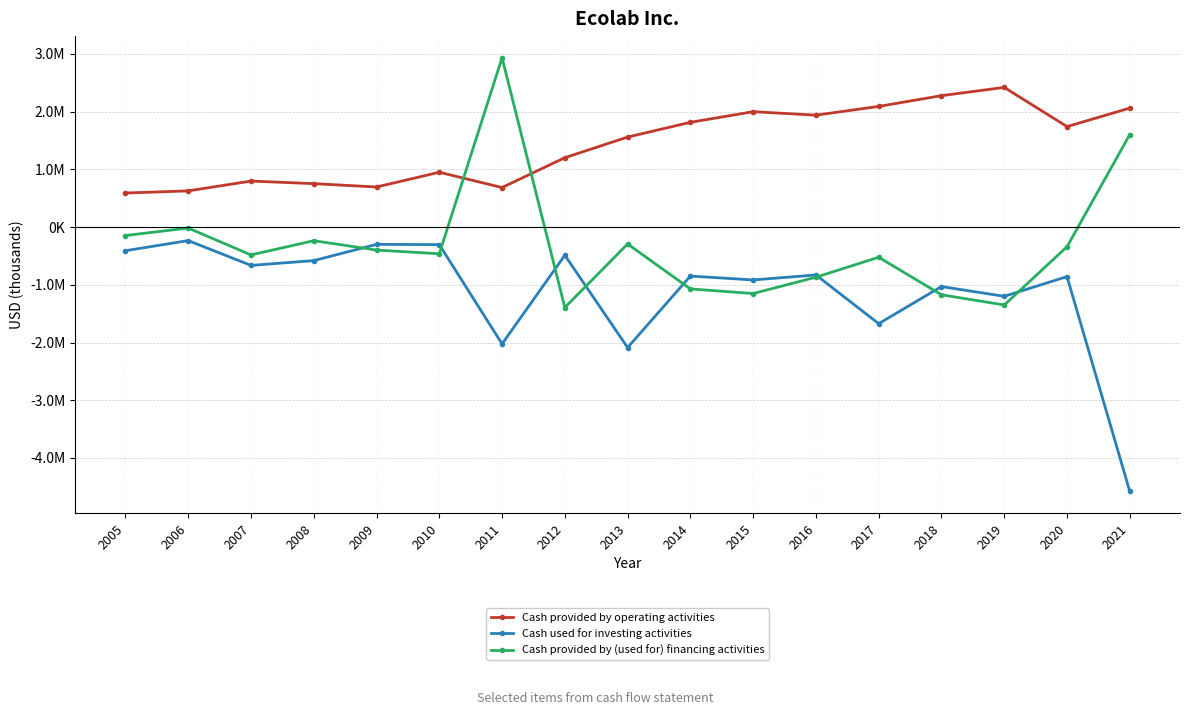

What is the difference between the maximum and minimum values in the Cash used for investing activities series?

4345716